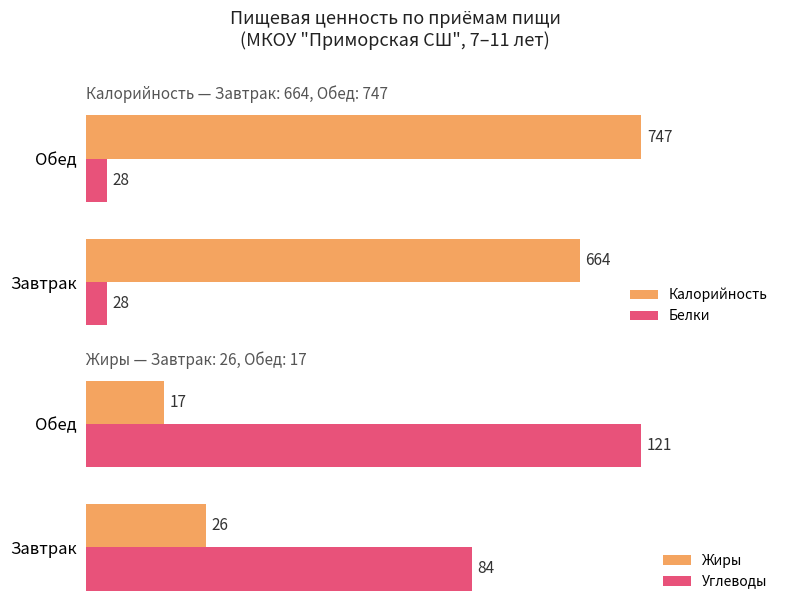

Which category has the lowest value in the Калорийность series?

Завтрак